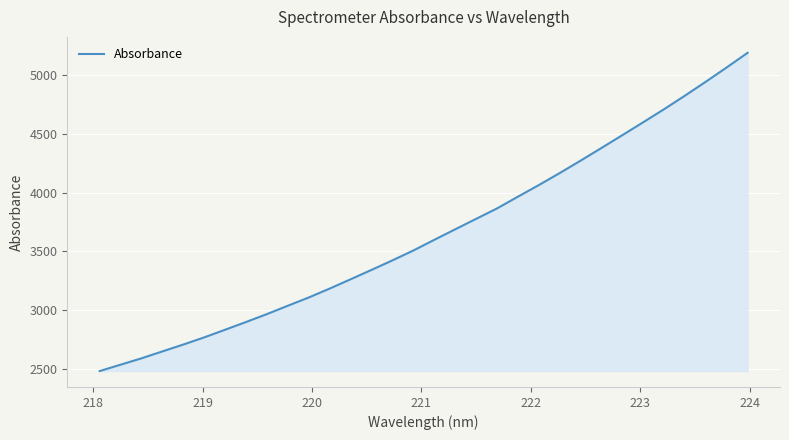

What is the minimum value shown in the chart?

2480.1